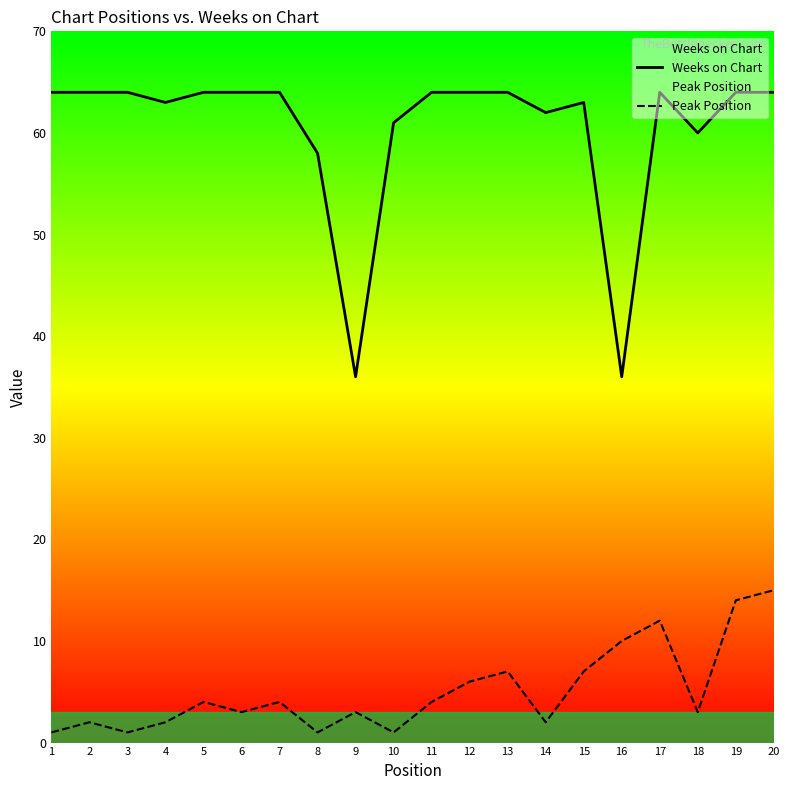

Which series has the largest range (max minus min)?

Weeks on Chart